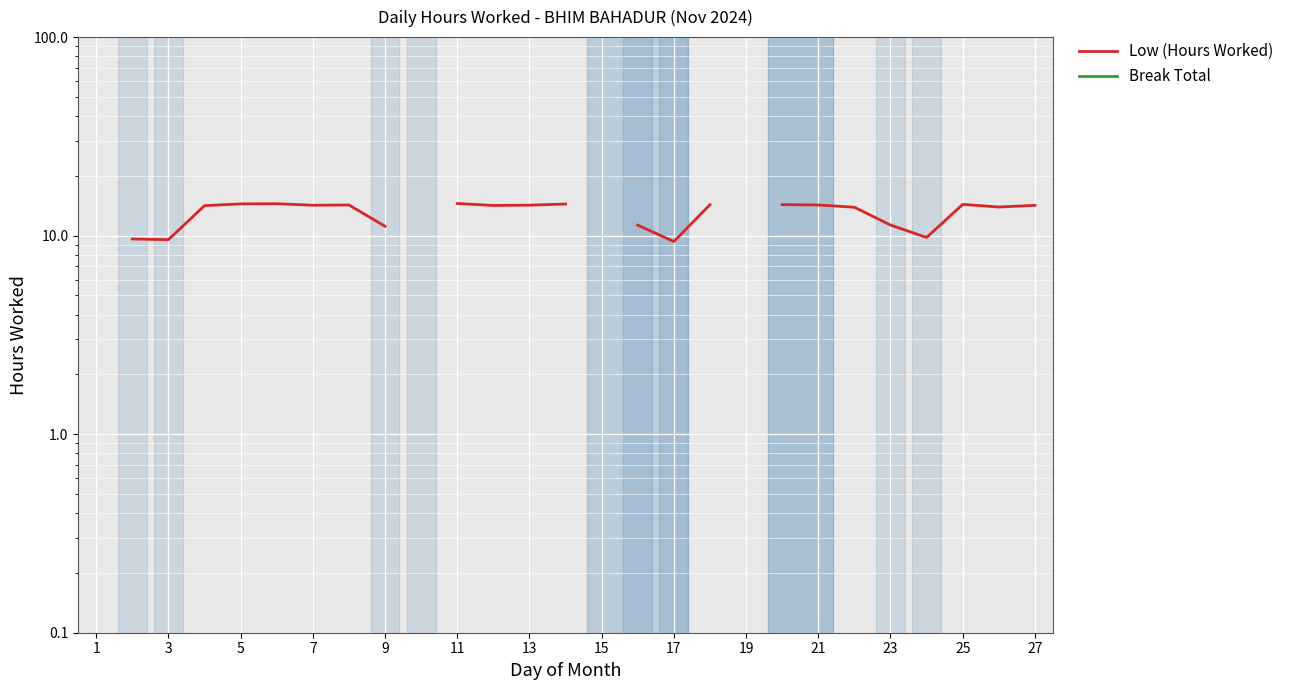

True or false: Low (Hours Worked) and Break Total cross at least once.

False